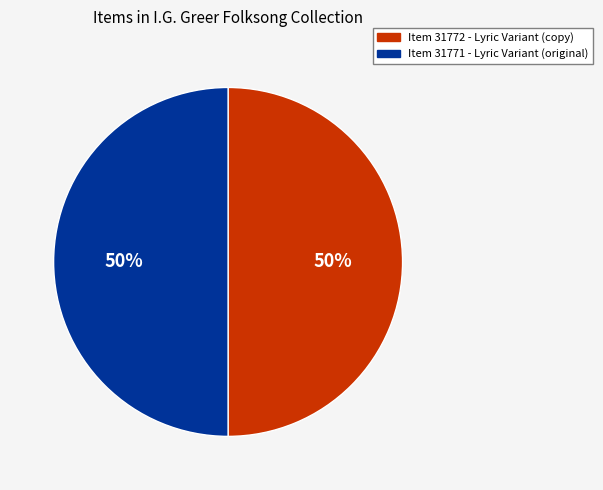

To the nearest percent, what portion does Item 31772 represent?

50%